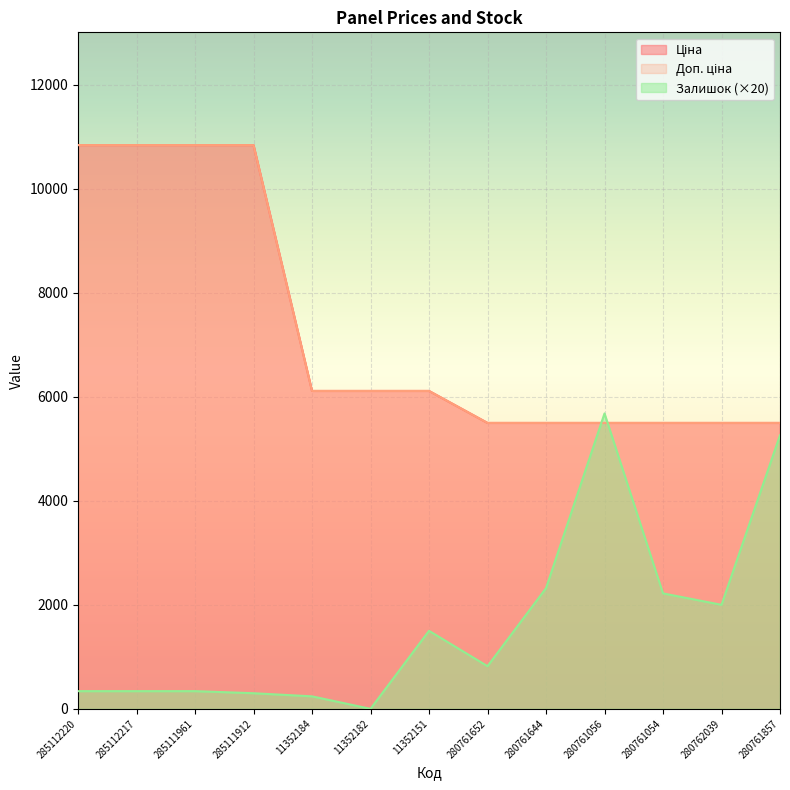

Reading left to right, what are all the values shown in this chart?

Ціна: 10840.1	10840.1	10840.1	10840.1	6112.5	6112.5	6112.5	5497.3	5497.3	5497.3	5497.3	5497.3	5497.3
Доп. ціна: 10840.1	10840.1	10840.1	10840.1	6112.5	6112.5	6112.5	5497.3	5497.3	5497.3	5497.3	5497.3	5497.3
Залишок: 340.0	340.0	340.0	300.0	240.0	0.0	1500.0	820.0	2320.0	5680.0	2220.0	2000.0	5260.0